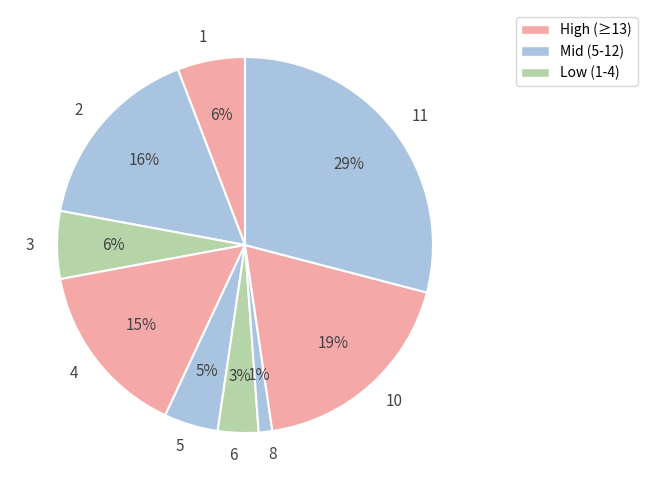

To the nearest percent, what is the combined percentage of 8 and 3?

7%